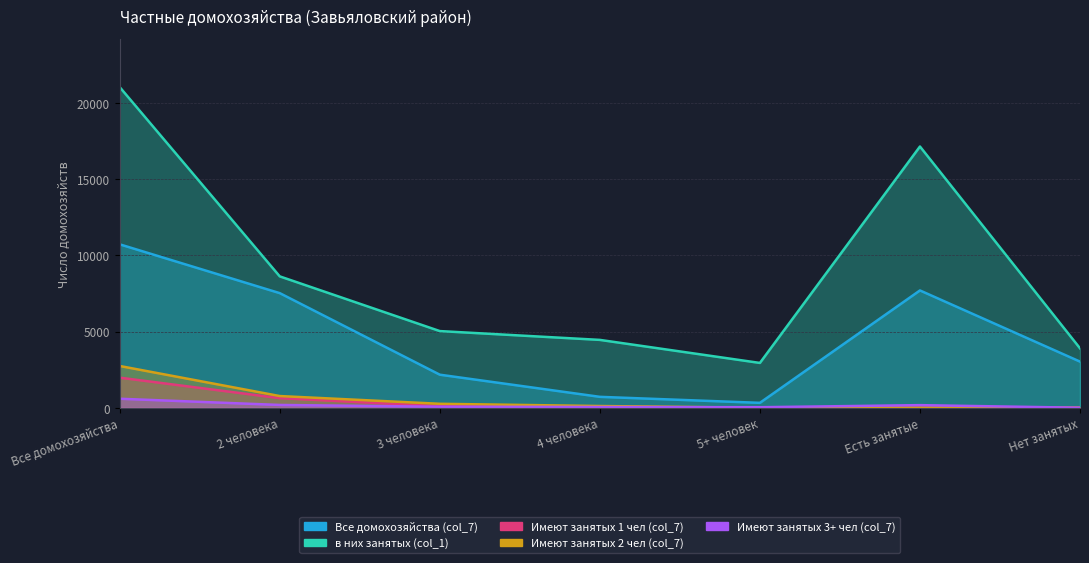

What is the value of the Имеют занятых 1 чел (col_7) point at the 2nd from the left?

629